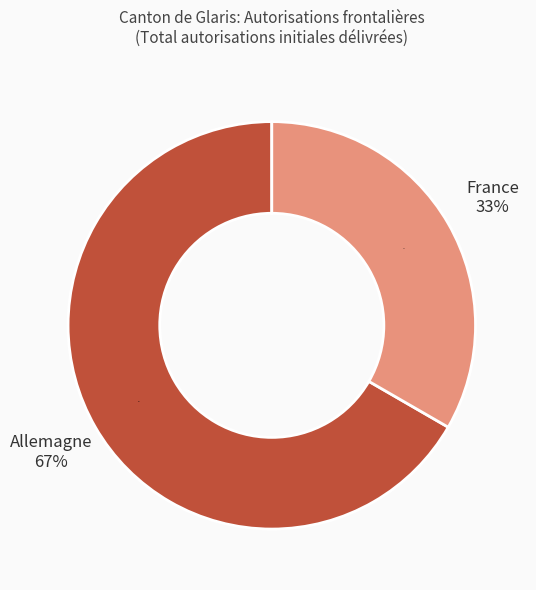

Is it true that Allemagne is 79% of the pie?

False